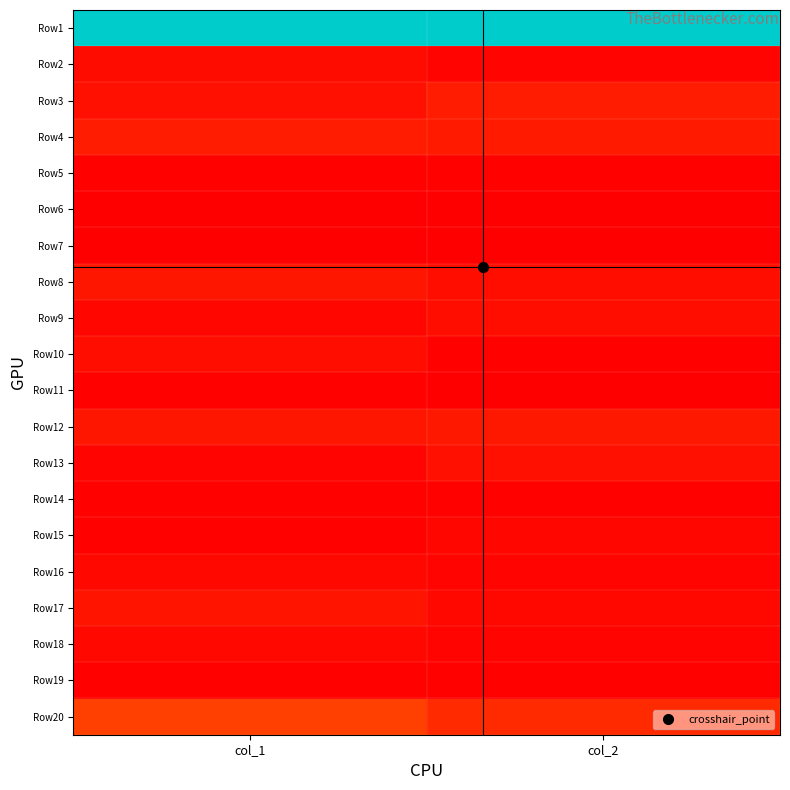

At which category is the sum across all series the highest?

col_1